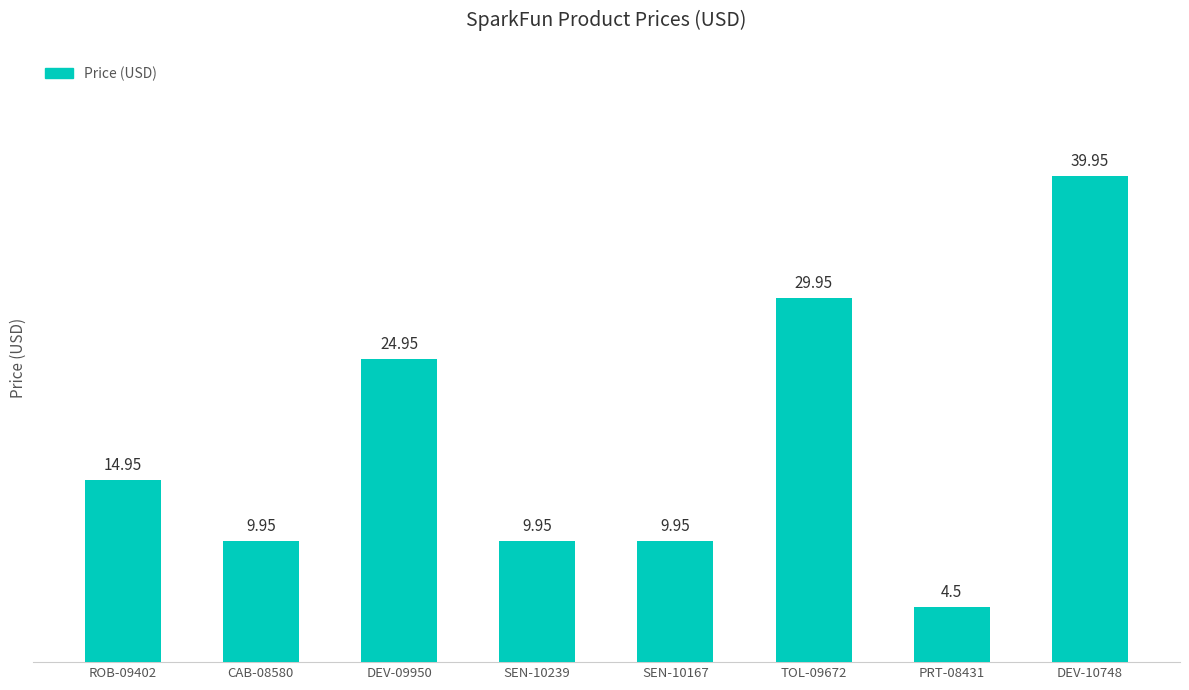

What is the sum of all values?

144.2